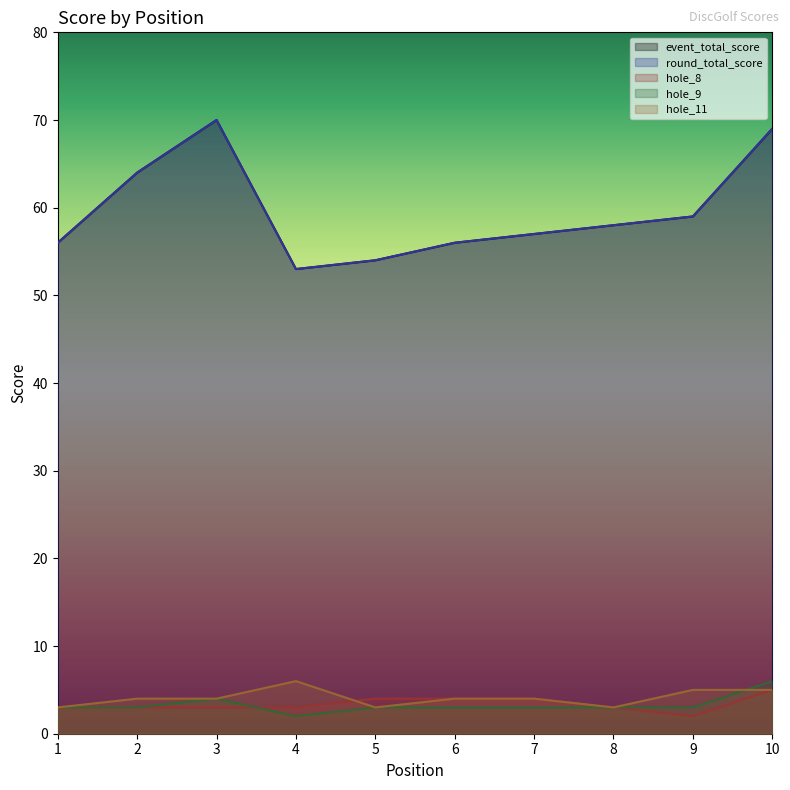

Where is hole_8 nearest to the value 3?

1